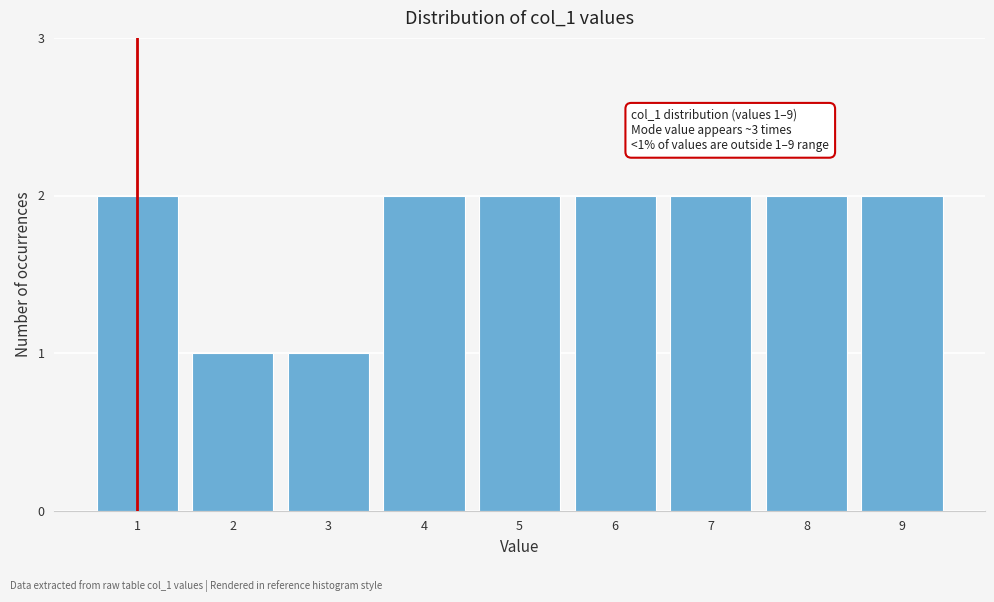

Reading right to left, transcribe all the data shown in this chart.

9=2	8=2	7=2	6=2	5=2	4=2	3=1	2=1	1=2